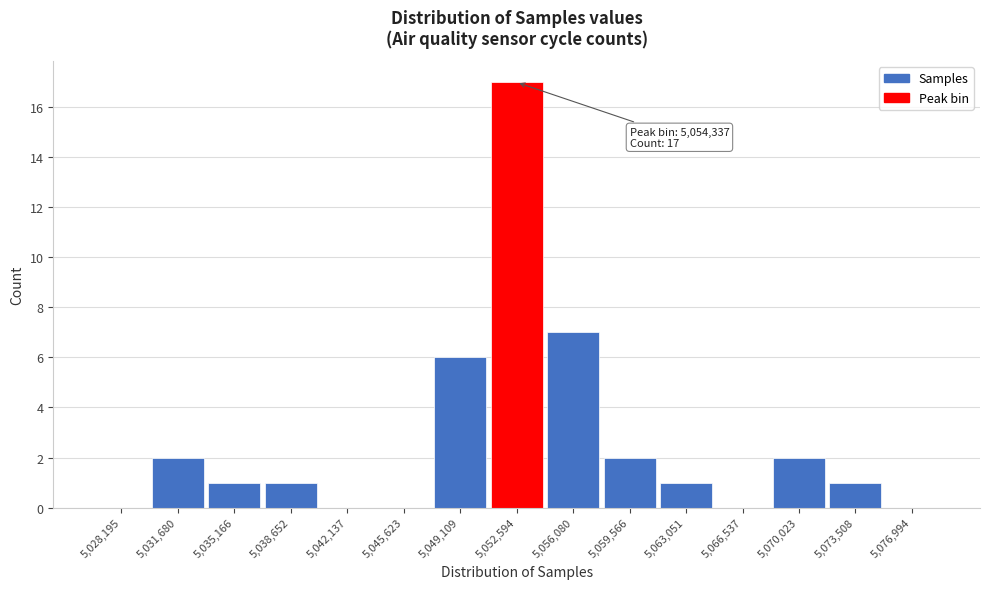

Reading left to right, what are all the values shown in this chart?

5,028,195=0	5,031,680=2	5,035,166=1	5,038,652=1	5,042,137=0	5,045,623=0	5,049,109=6	5,052,594=17	5,056,080=7	5,059,566=2	5,063,051=1	5,066,537=0	5,070,023=2	5,073,508=1	5,076,994=0